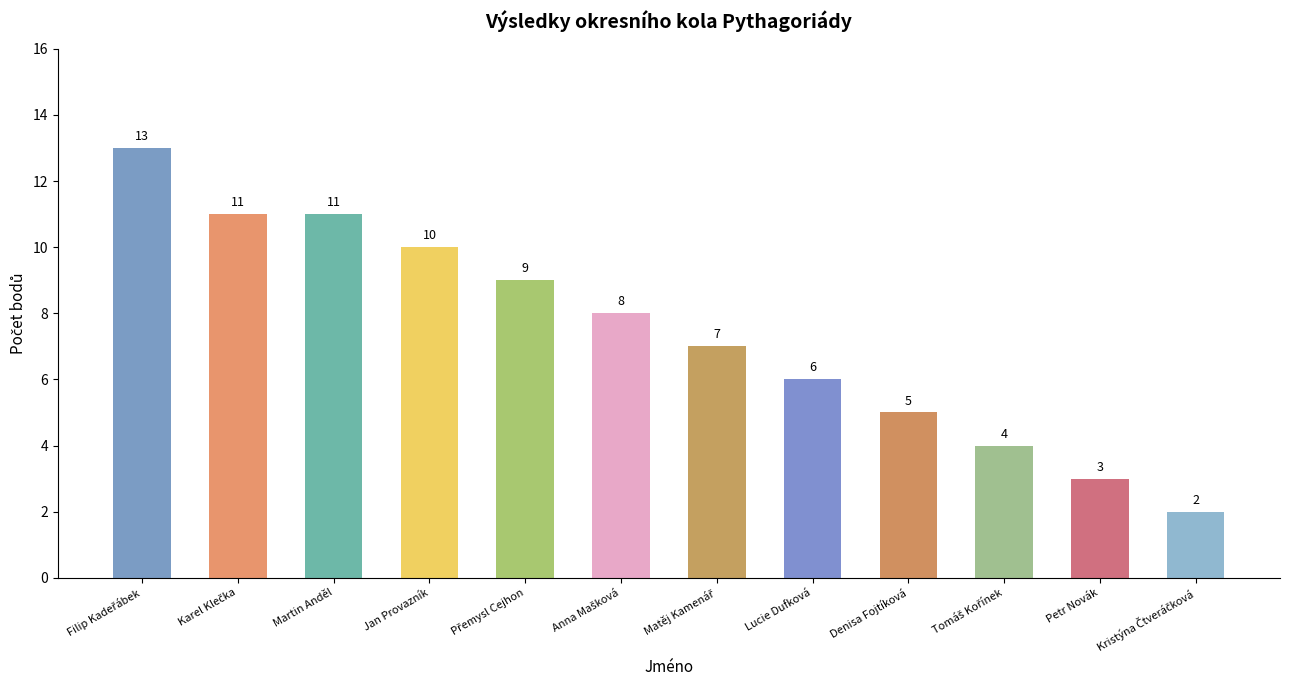

What is the sum of all values?

89